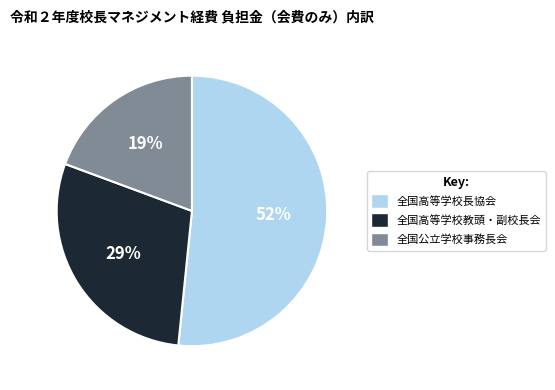

Is the sum of 全国高等学校長協会 and 全国公立学校事務長会 greater than half?

Yes